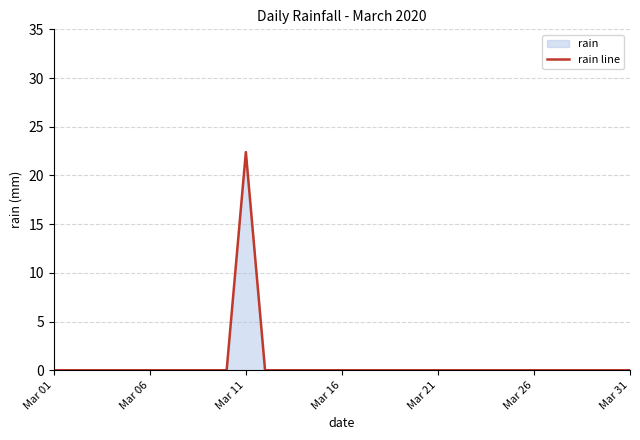

Which category has the highest value across all series?

Mar 11